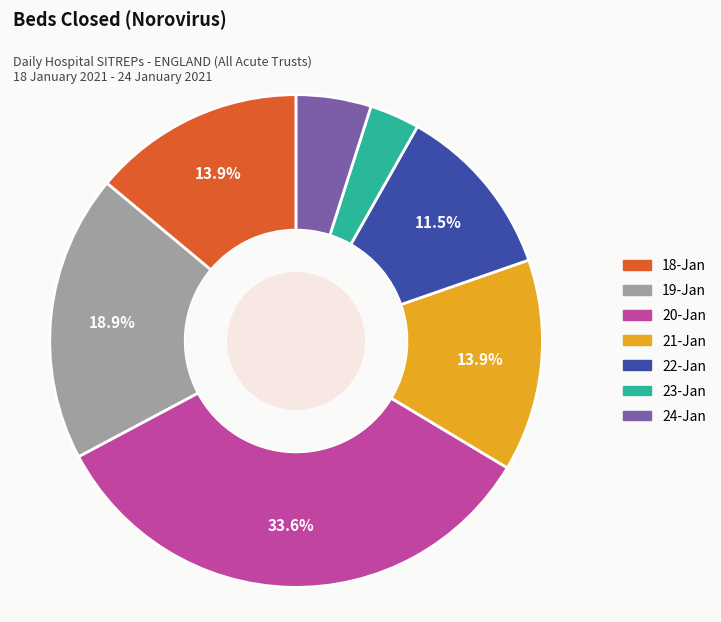

Between 22-Jan and 20-Jan, which is larger?

20-Jan